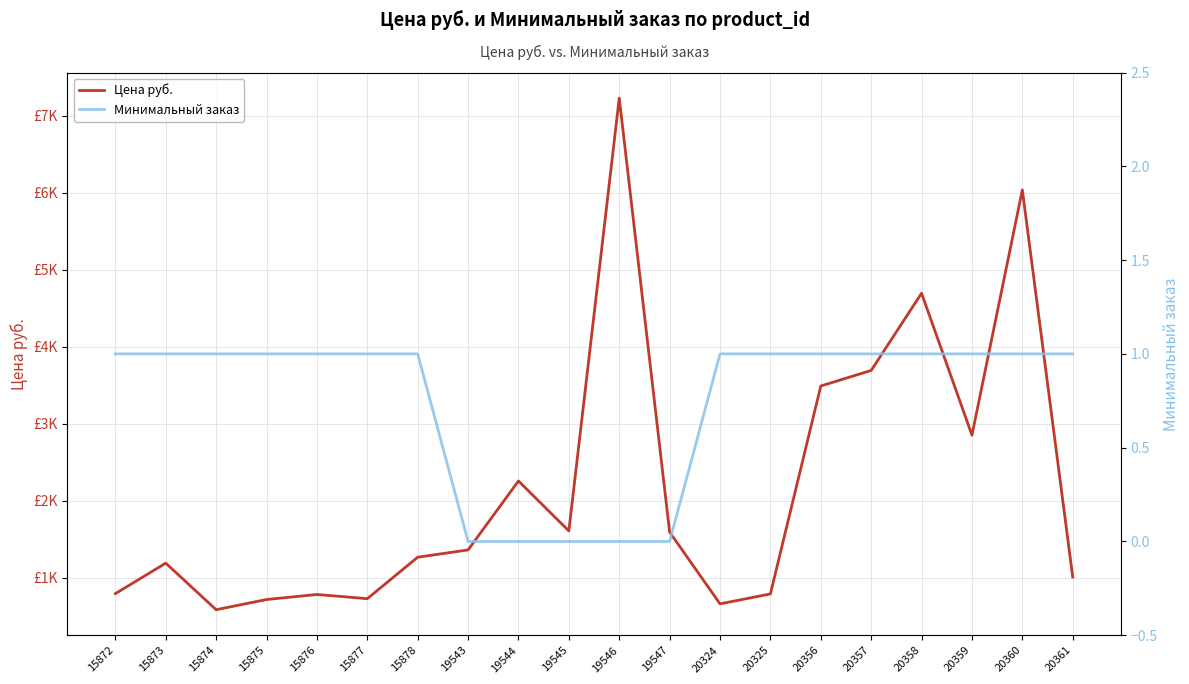

Reading right to left, transcribe all the data shown in this chart.

Цена руб.: 20361=1006.8	20360=6037.7	20359=2851.0	20358=4695.3	20357=3691.7	20356=3489.7	20325=788.0	20324=659.0	19547=1591.3	19546=7230.6	19545=1606.8	19544=2255.7	19543=1359.6	15878=1265.0	15877=726.0	15876=781.0	15875=715.0	15874=583.0	15873=1188.0	15872=792.0
Минимальный заказ: 20361=1.0	20360=1.0	20359=1.0	20358=1.0	20357=1.0	20356=1.0	20325=1.0	20324=1.0	19547=0.0	19546=0.0	19545=0.0	19544=0.0	19543=0.0	15878=1.0	15877=1.0	15876=1.0	15875=1.0	15874=1.0	15873=1.0	15872=1.0